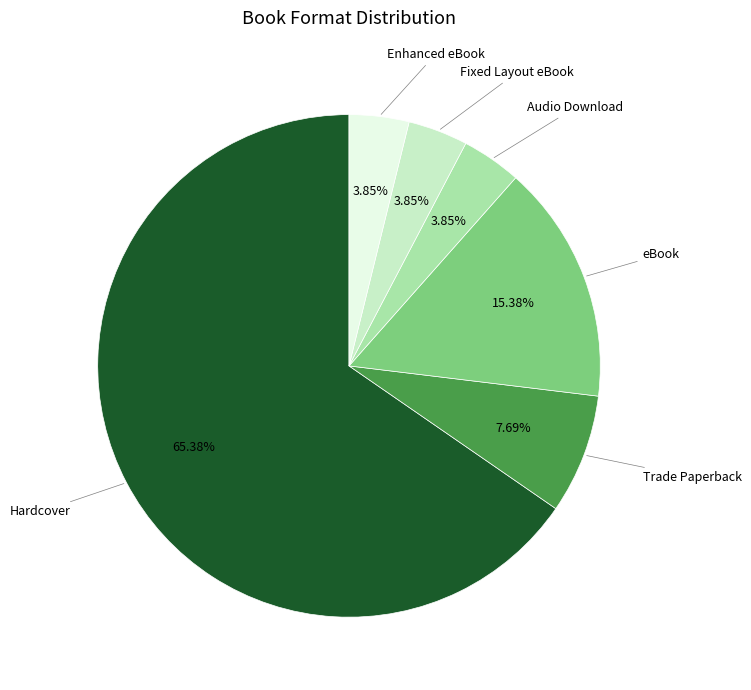

Is the sum of eBook and Audio Download greater than half?

No